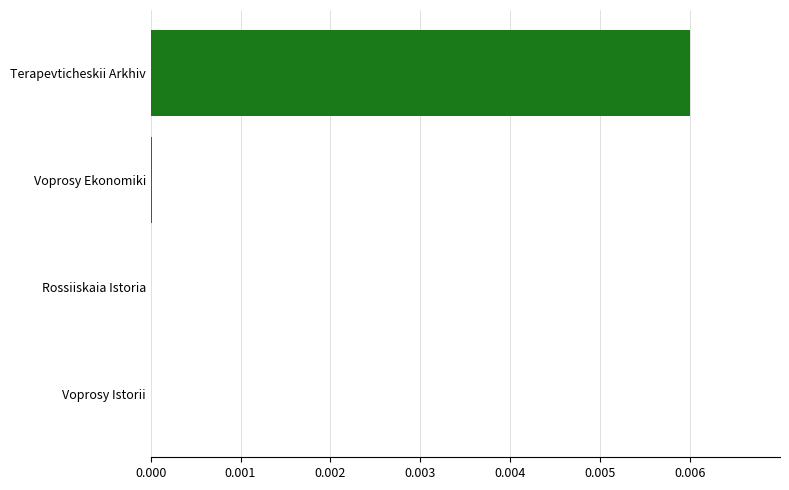

Is it true that the value at Voprosy Istorii is 0.0?

True